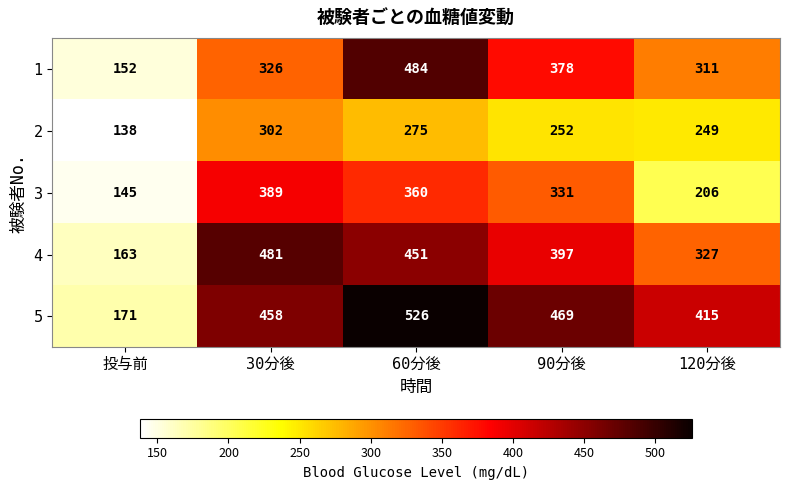

List the series in order of their peak value, highest first.

5, 1, 4, 3, 2